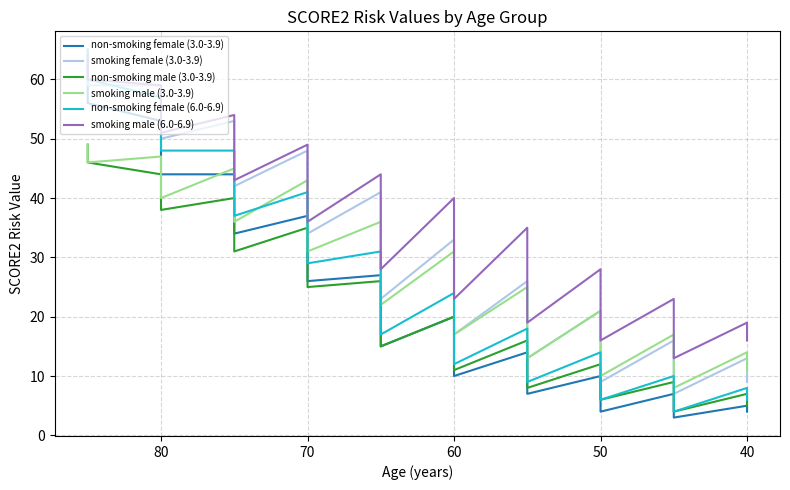

Is the value of non-smoking female (3.0-3.9) at 50 greater than the value of non-smoking male (3.0-3.9) at 70?

No